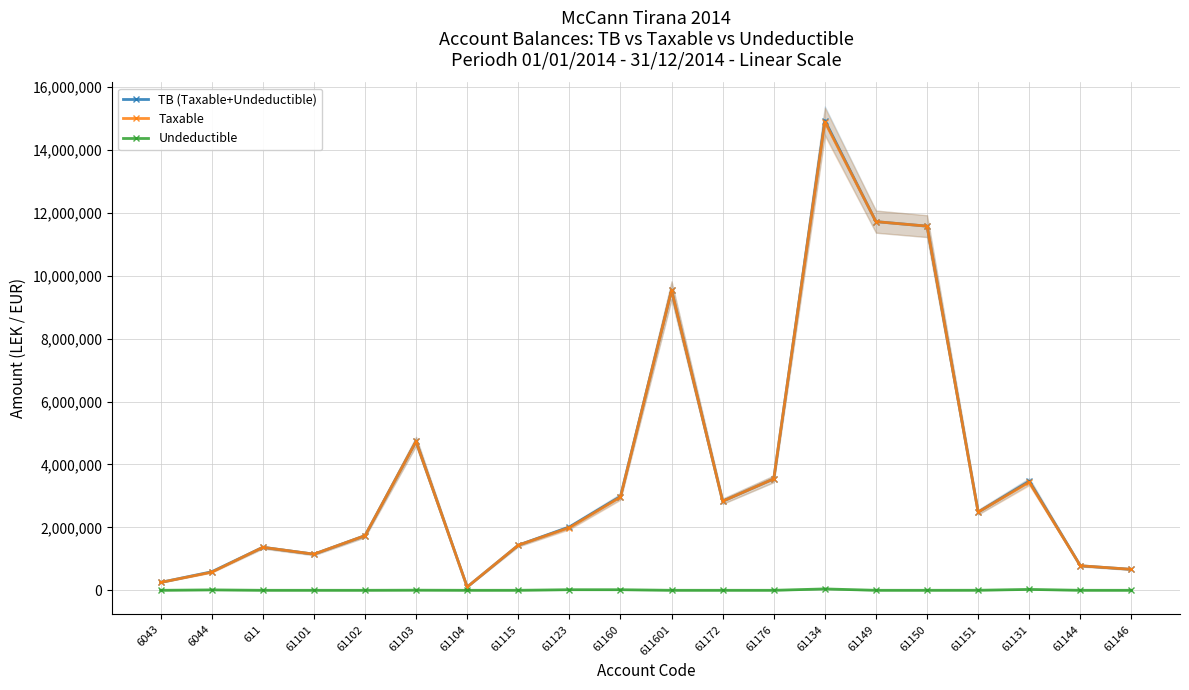

Rank the series at 61160 from lowest to highest value.

Undeductible, Taxable, TB (Taxable+Undeductible)